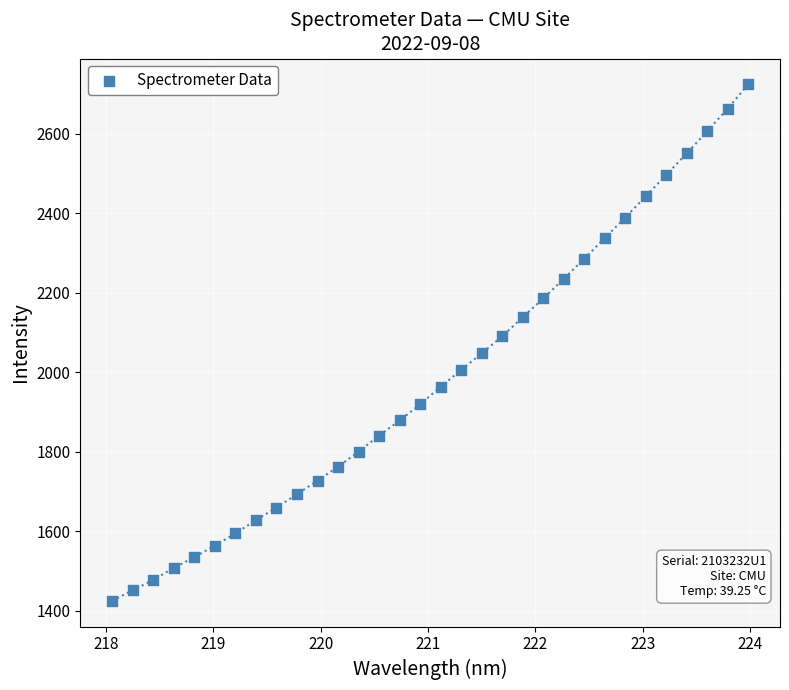

What is the range of X values (max minus min)?

5.9